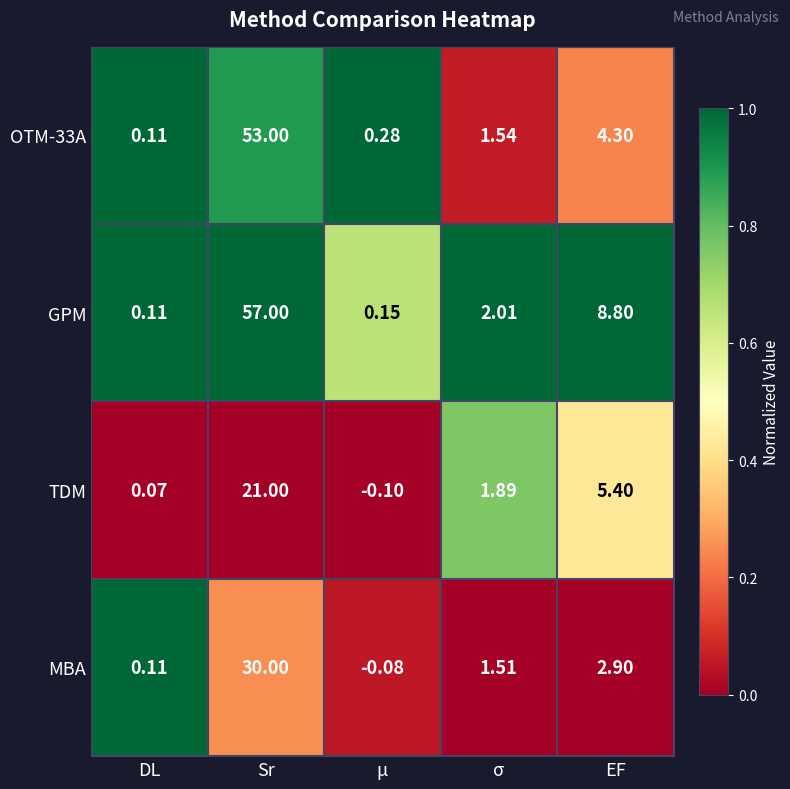

What is the total value across all series at Sr?

161.0